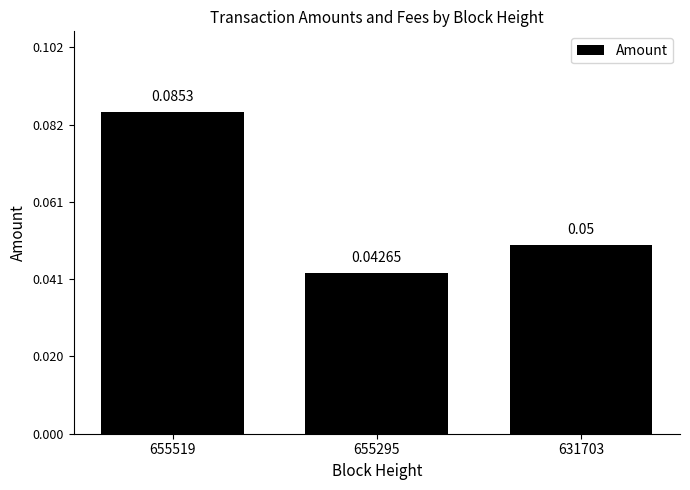

Between 631703 and 655295, which is larger?

631703